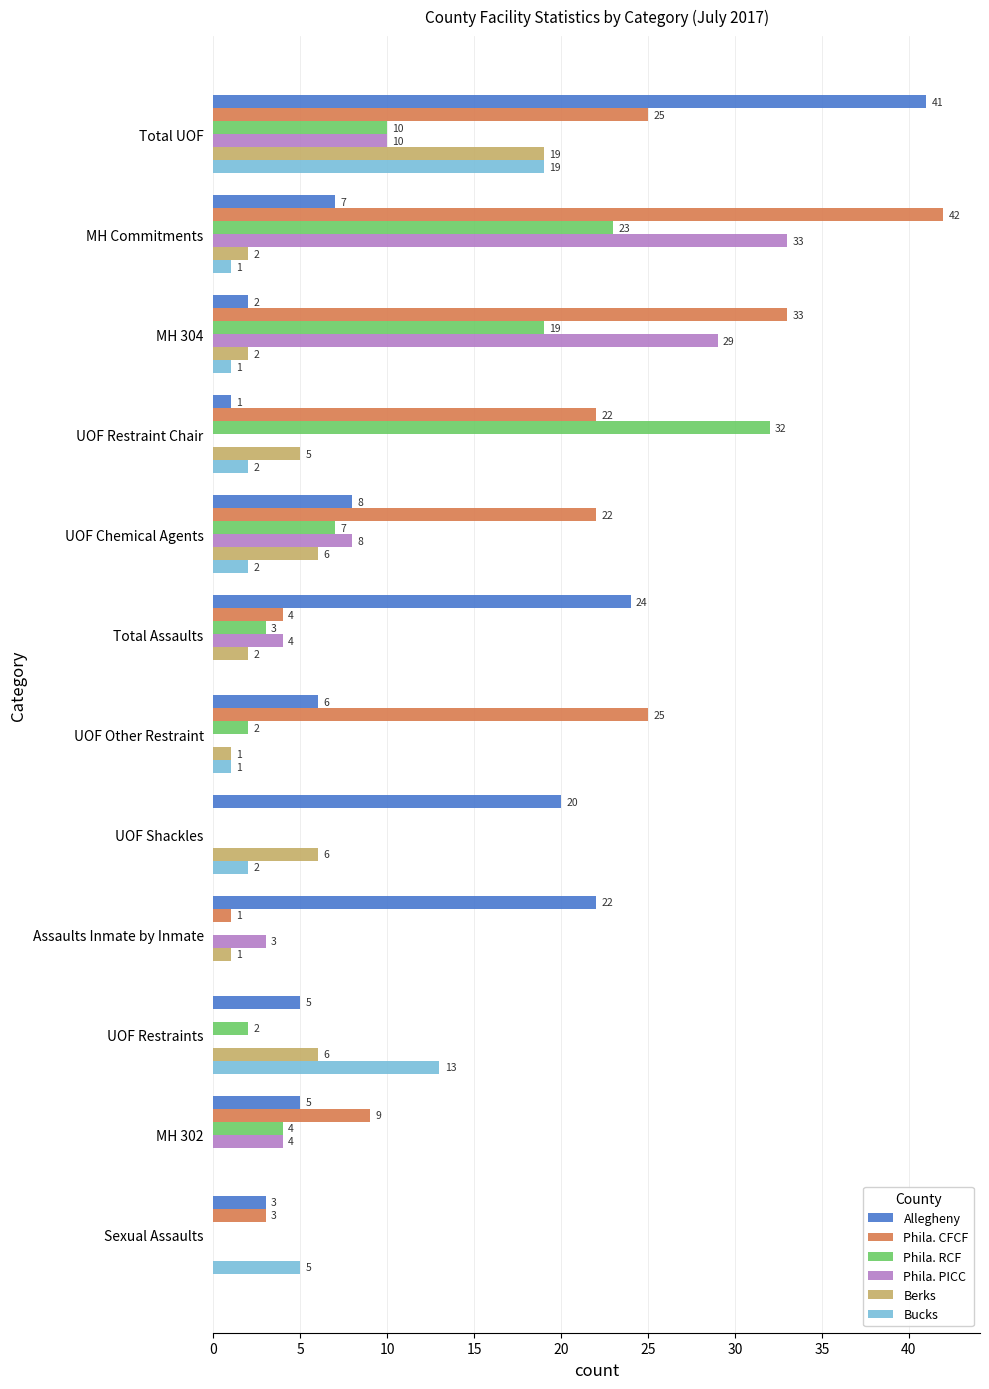

What is the total value across all series at UOF Other Restraint?

35